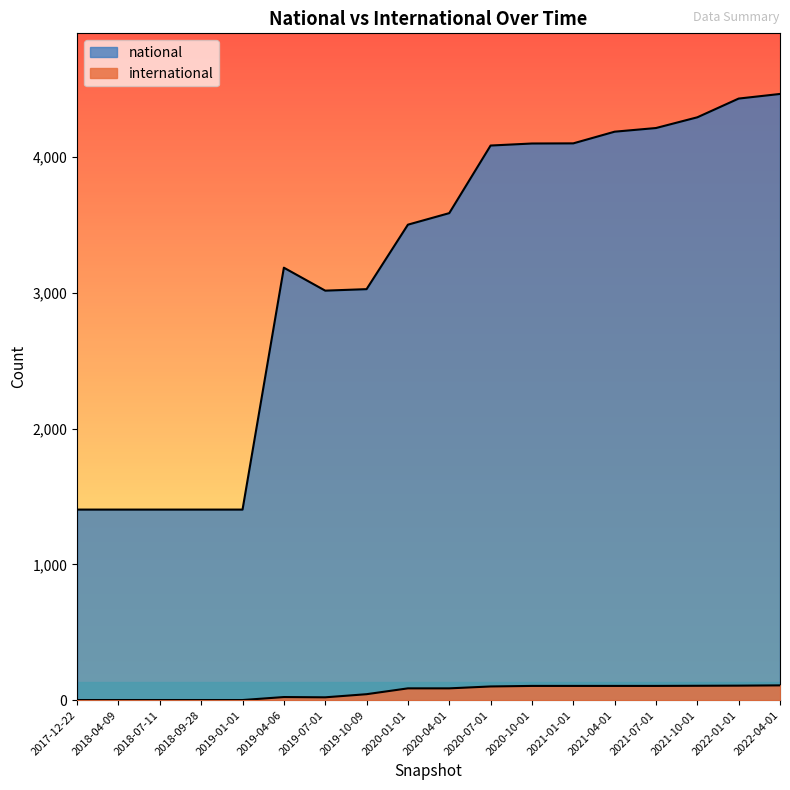

The national series shows 3588 at 2020-04-01. True or false?

True